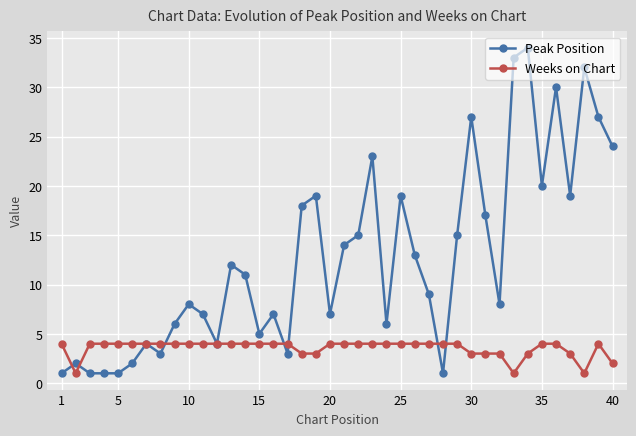

Which series has the largest total across all categories?

Peak Position